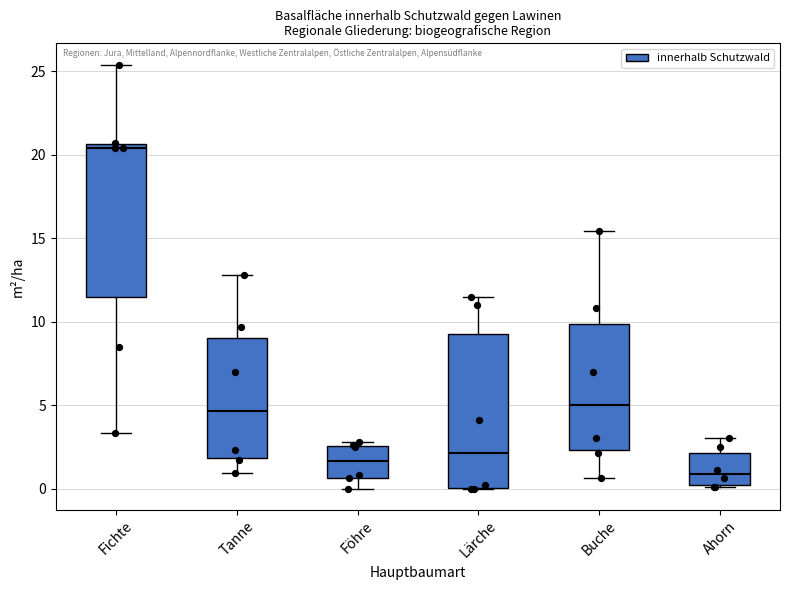

Reading left to right, transcribe this box plot: for each box, give where its median line is, the range the box spans, and where its two whiskers end, as read against the y-axis. The values are not printed on the chart, so give them approximately, as read against the axis.

Fichte: median 20.5 (just below the box's upper edge), box 11.5 to 20.5, whiskers 3.5 to 25.5
Tanne: median 4.5, box 2.0 to 9.0, whiskers 1.0 to 13.0
Föhre: median 1.5, box 0.5 to 2.5, whiskers 0.0 to 3.0
Lärche: median 2.0, box 0.0 to 9.5, whiskers 0.0 to 11.5
Buche: median 5.0, box 2.5 to 10.0, whiskers 0.5 to 15.5
Ahorn: median 1.0, box 0.0 to 2.0, whiskers 0.0 to 3.0